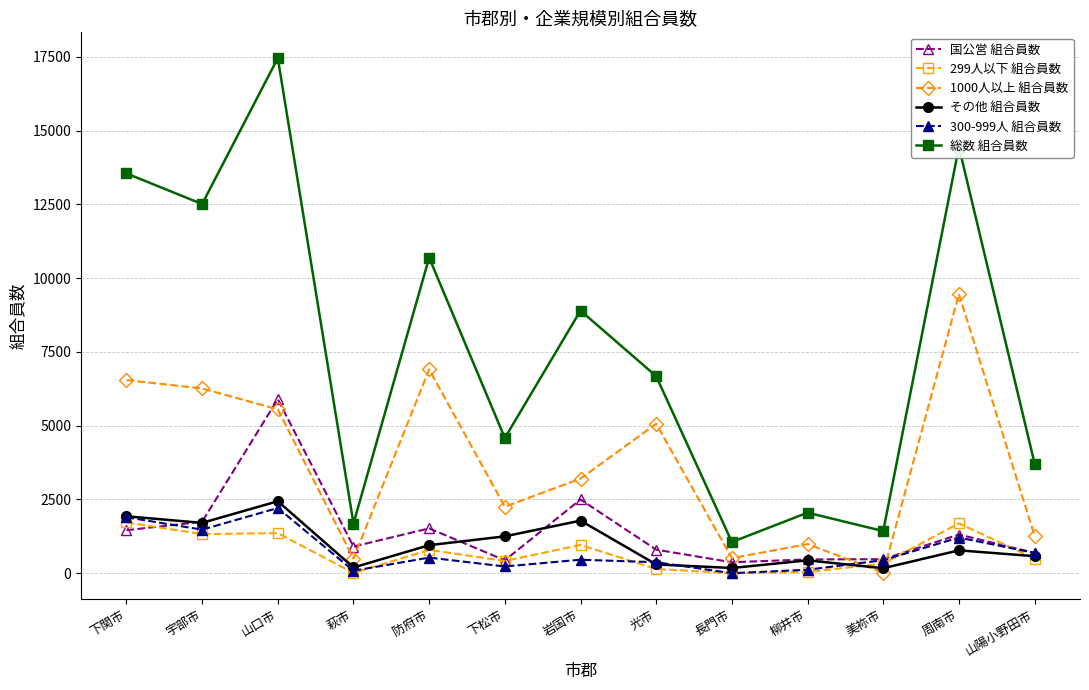

Which category has the highest value in the 総数 組合員数 series?

山口市